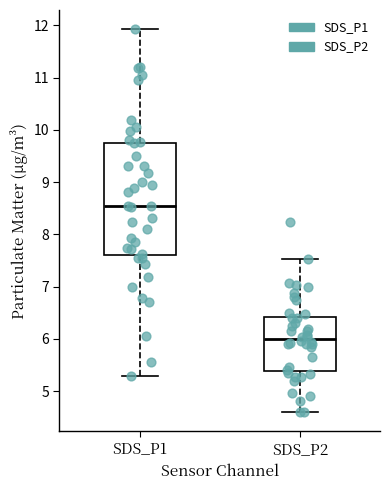

Reading left to right, transcribe this box plot: for each box, give where its median line is, the range the box spans, and where its two whiskers end, as read against the y-axis. The values are not printed on the chart, so give them approximately, as read against the axis.

SDS_P1: median 8.6, box 7.6 to 9.8, whiskers 5.3 to 11.9
SDS_P2: median 6.0, box 5.4 to 6.4, whiskers 4.6 to 7.5